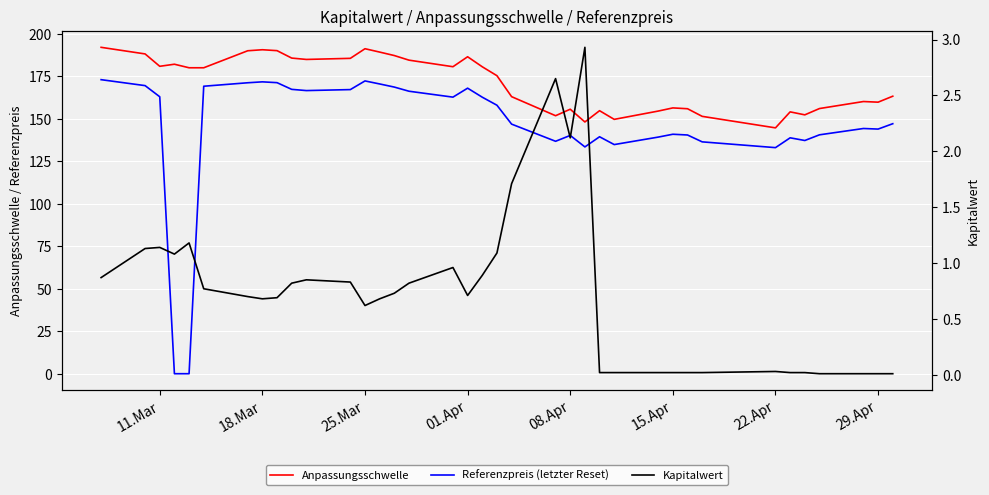

How many data points in Anpassungsschwelle are less than 180?

18